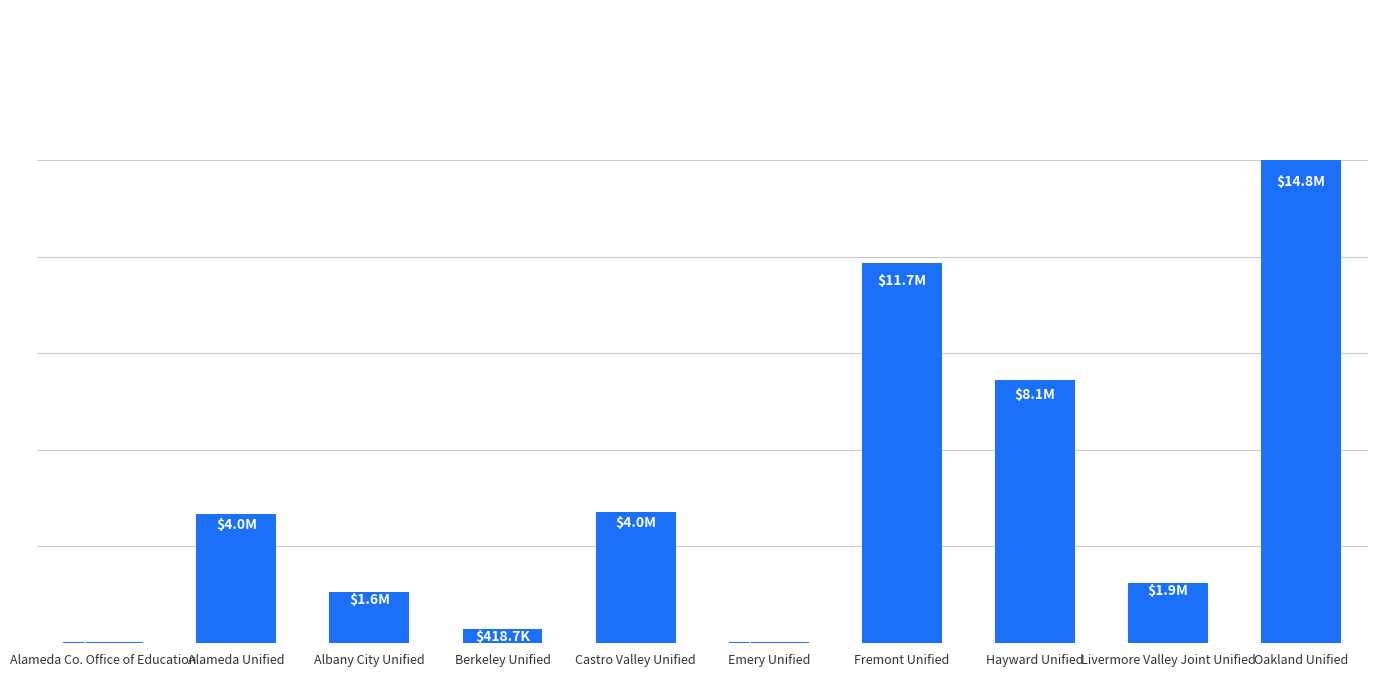

What is the label of the 10th bar from the left?

Oakland Unified